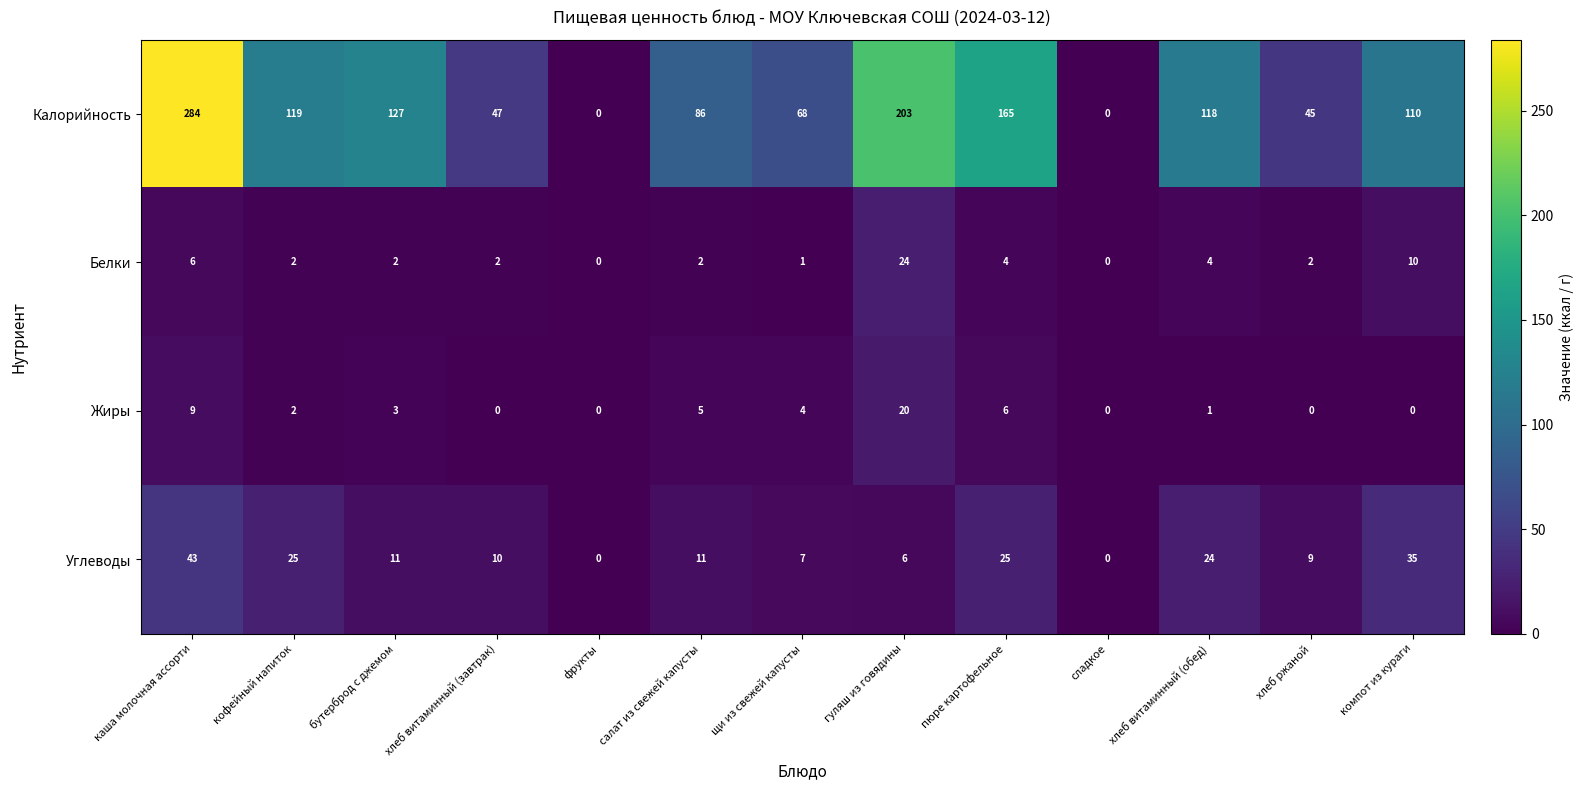

What is the highest value of the Калорийность series?

284